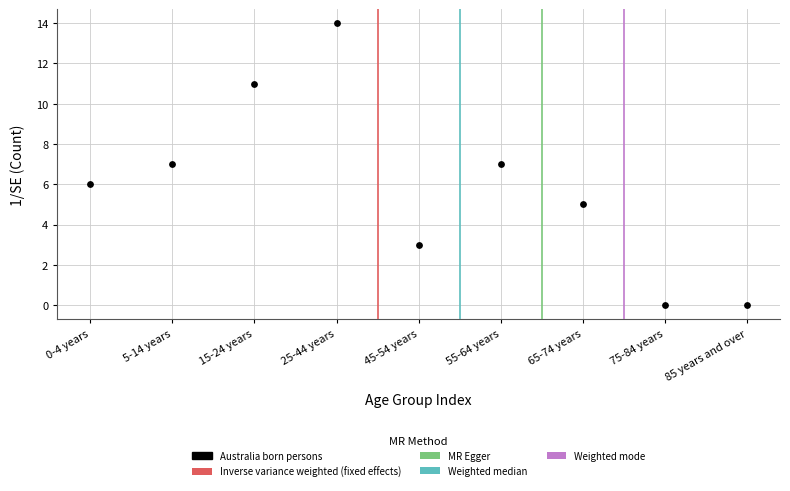

What is the range of Y values (max minus min)?

14